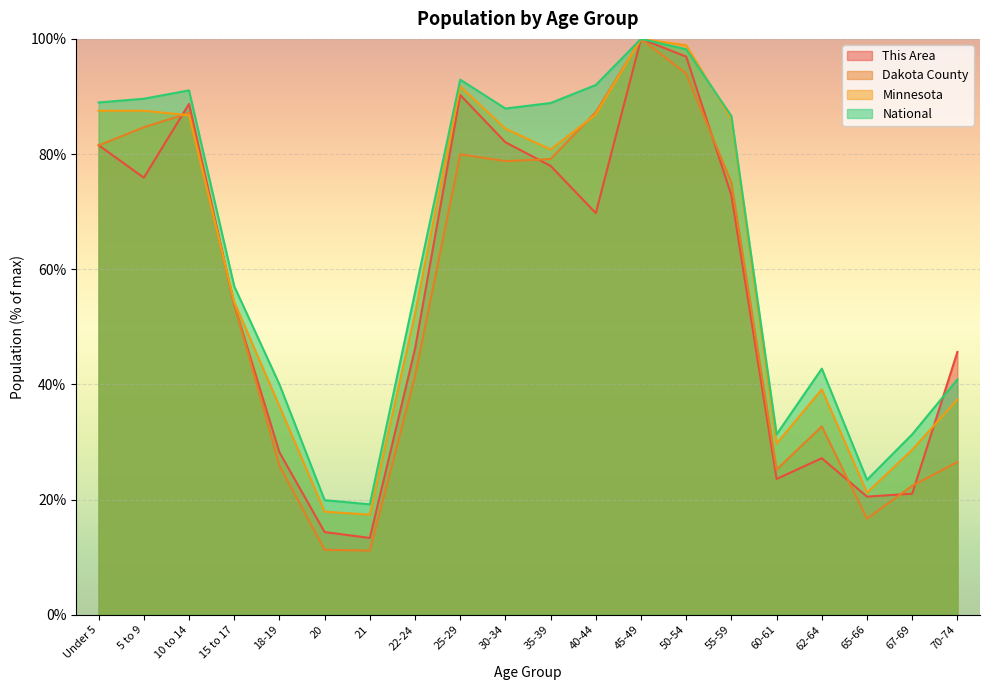

Reading left to right, list all the values displayed in this chart.

This Area: Under 5=81.5	5 to 9=75.9	10 to 14=88.7	15 to 17=53.8	18-19=28.2	20=14.4	21=13.3	22-24=46.2	25-29=90.3	30-34=82.1	35-39=77.9	40-44=69.7	45-49=100.0	50-54=96.9	55-59=72.8	60-61=23.6	62-64=27.2	65-66=20.5	67-69=21.0	70-74=45.6
Dakota County: Under 5=81.5	5 to 9=84.6	10 to 14=87.1	15 to 17=53.9	18-19=25.9	20=11.3	21=11.1	22-24=41.4	25-29=80.0	30-34=78.8	35-39=79.1	40-44=87.3	45-49=100.0	50-54=94.0	55-59=75.0	60-61=25.2	62-64=32.7	65-66=16.7	67-69=22.4	70-74=26.5
Minnesota: Under 5=87.5	5 to 9=87.5	10 to 14=86.7	15 to 17=54.3	18-19=36.2	20=17.9	21=17.4	22-24=52.3	25-29=91.7	30-34=84.4	35-39=80.8	40-44=86.9	45-49=100.0	50-54=98.9	55-59=86.1	60-61=29.7	62-64=39.1	65-66=21.2	67-69=28.7	70-74=37.4
National: Under 5=89.0	5 to 9=89.6	10 to 14=91.1	15 to 17=57.0	18-19=40.0	20=19.9	21=19.2	22-24=56.0	25-29=92.9	30-34=87.9	35-39=88.9	40-44=92.0	45-49=100.0	50-54=98.2	55-59=86.6	60-61=31.3	62-64=42.7	65-66=23.4	67-69=31.3	70-74=40.9